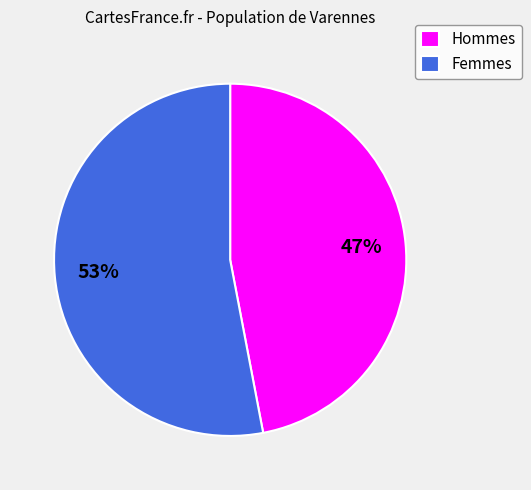

How many slices are in this pie chart?

2